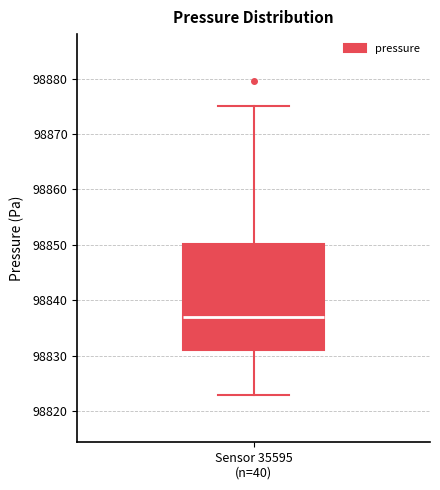

Read this box plot against the y-axis: the position of the median line, the range covered by the box, and the ends of both whiskers. The values are not printed on the chart, so give them approximately, as read against the axis.

median 98837, box 98831 to 98850, whiskers 98823 to 98875